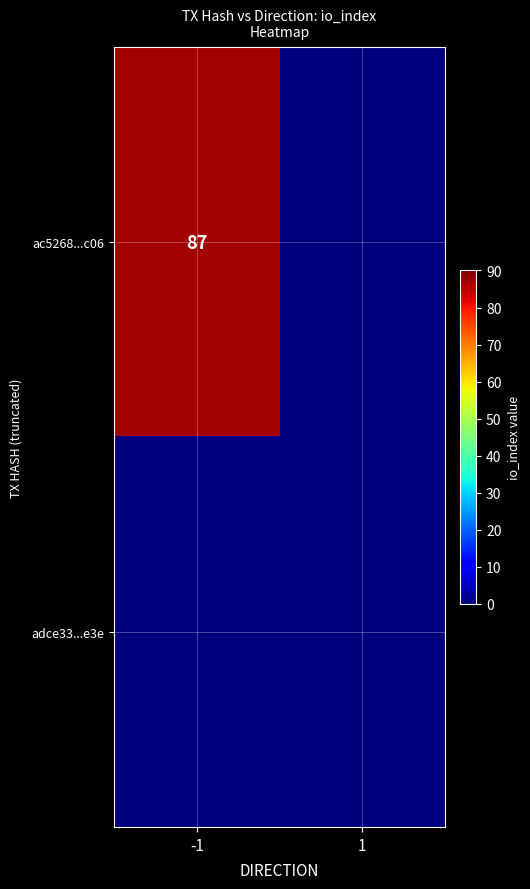

Which label corresponds to the largest value in the chart?

-1